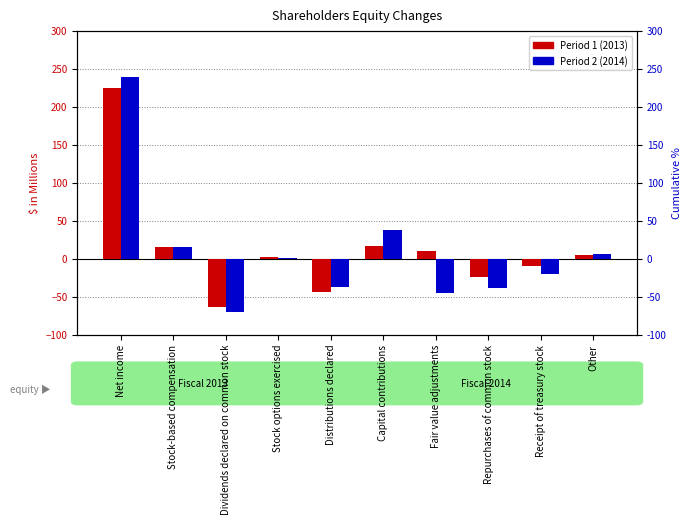

The value of Period 2 (2014) at Repurchases of common stock is -38.1. True or false?

True